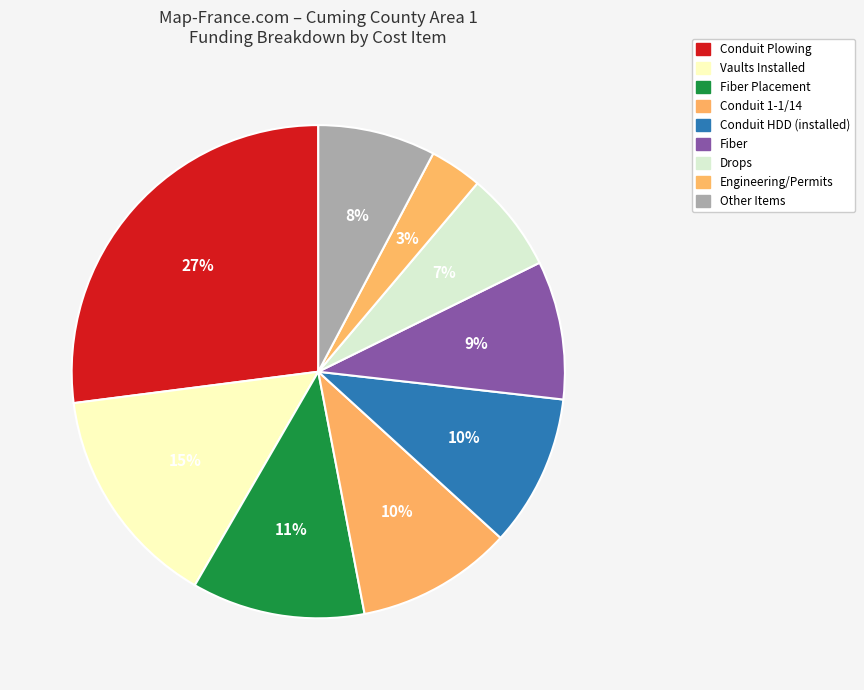

Which category has the smallest portion of the pie?

Engineering/Permits